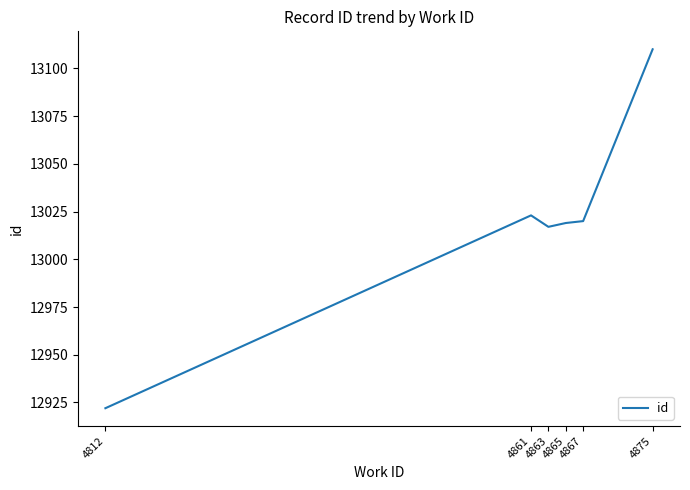

What is the sum of all values?

78111